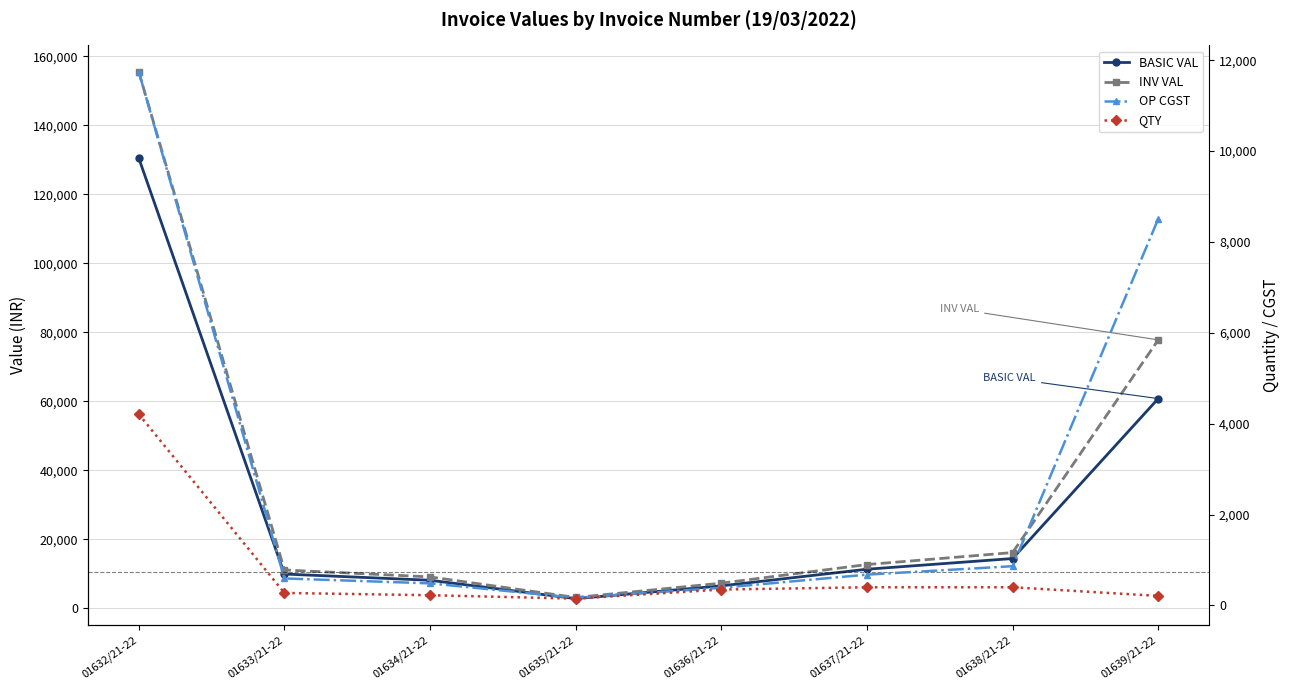

The value of OP CGST at 01637/21-22 is 460.8. True or false?

False